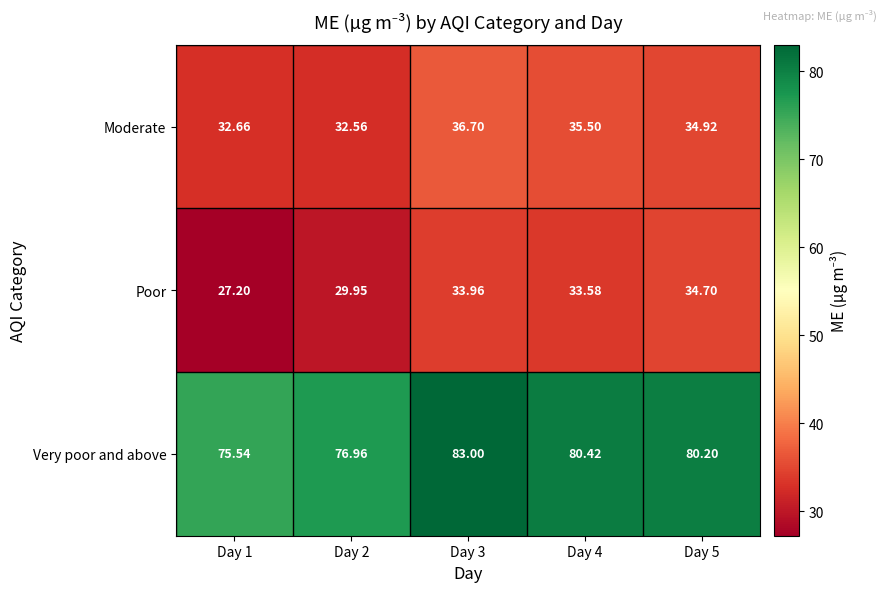

Which series has the largest total across all categories?

Very poor and above